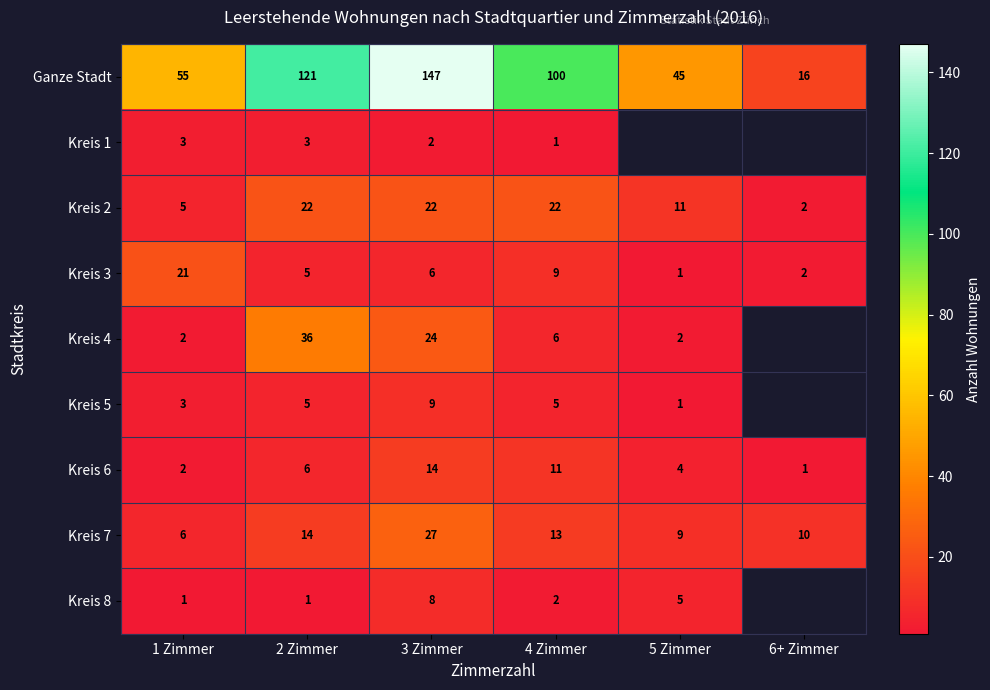

What is the minimum value shown in the chart?

1.0